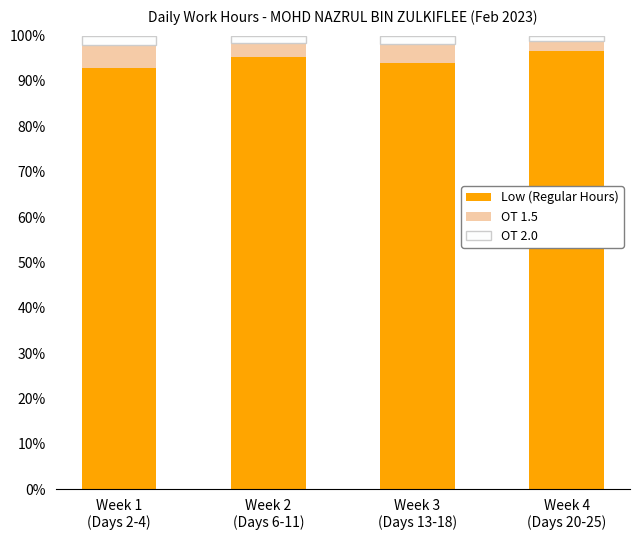

What is the lowest value of the Low (Regular Hours) series?

92.9